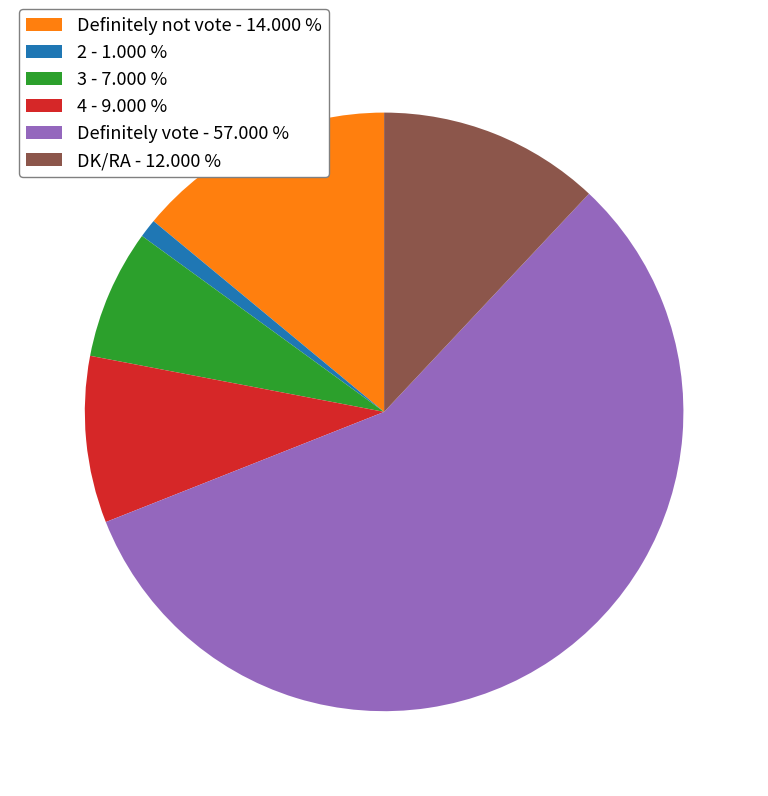

The DK/RA slice represents 1% of the pie. True or false?

False